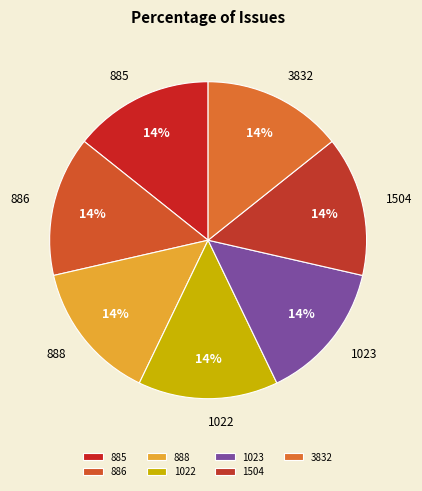

Is there a majority slice in this chart?

No